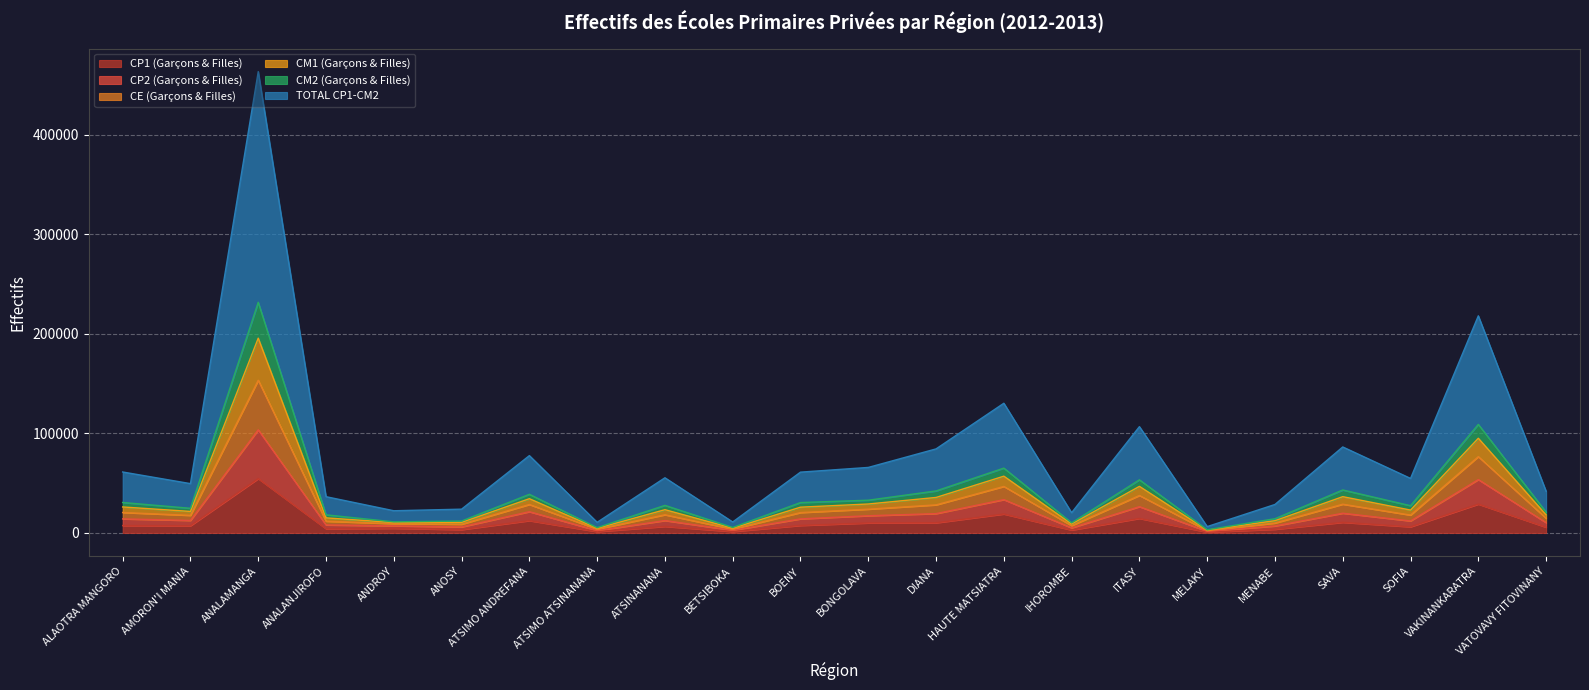

List the labels in order of CE (Garçons & Filles) value, smallest first.

MELAKY, ATSIMO ATSINANANA, BETSIBOKA, IHOROMBE, ANDROY, ANOSY, MENABE, ANALANJIROFO, VATOVAVY FITOVINANY, AMORON'I MANIA, SOFIA, ATSINANANA, BOENY, ALAOTRA MANGORO, BONGOLAVA, ATSIMO ANDREFANA, DIANA, SAVA, ITASY, HAUTE MATSIATRA, VAKINANKARATRA, ANALAMANGA